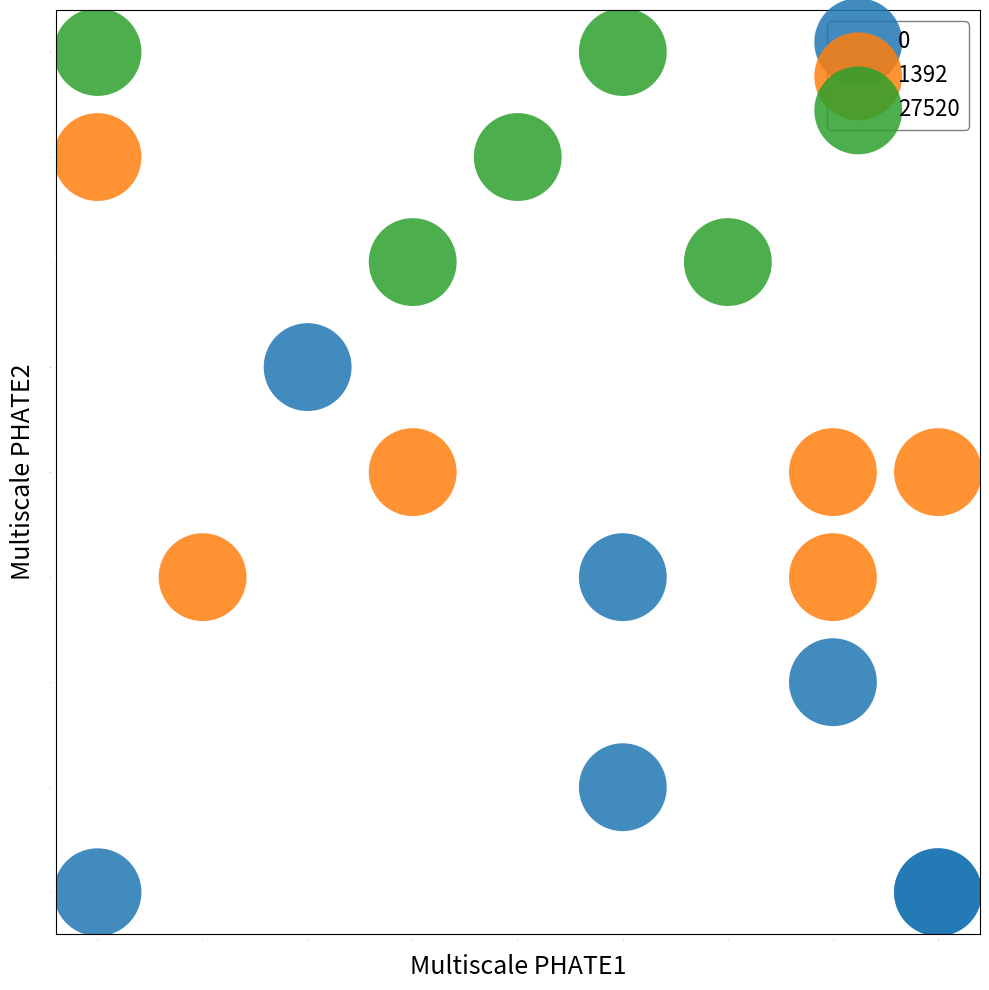

Which series reaches the maximum Y coordinate?

27520